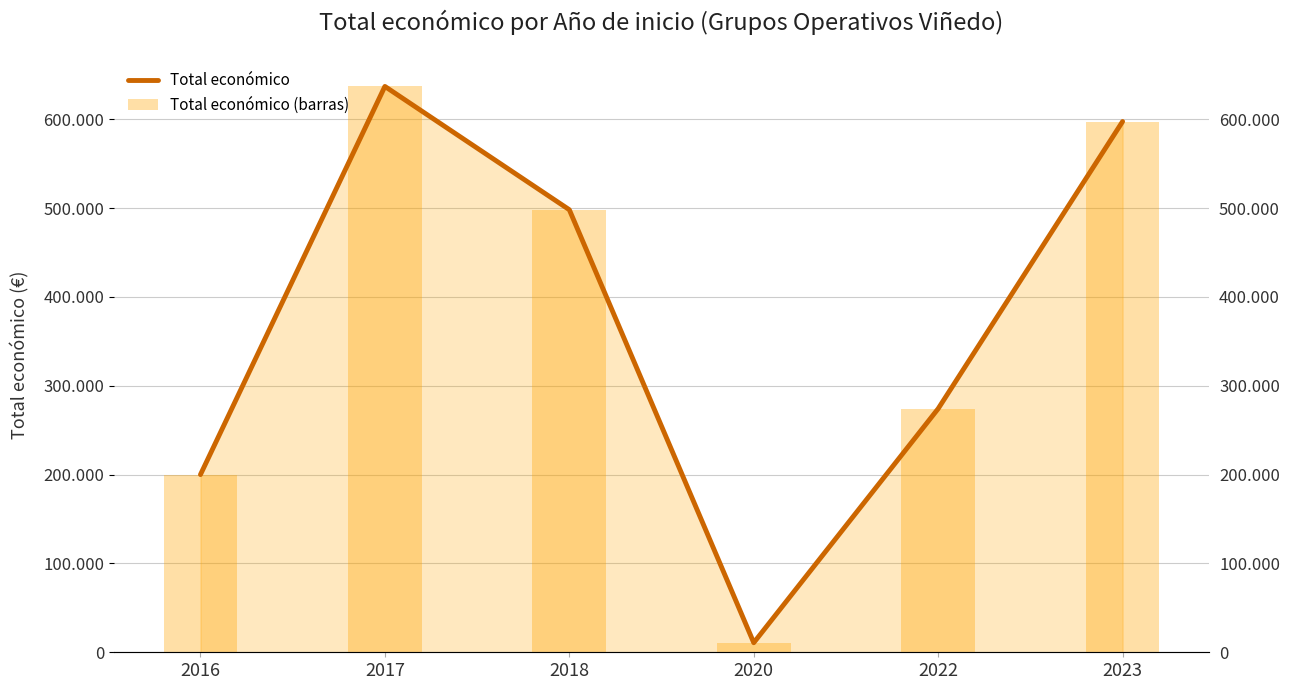

Between 2022 and 2020, which is larger?

2022